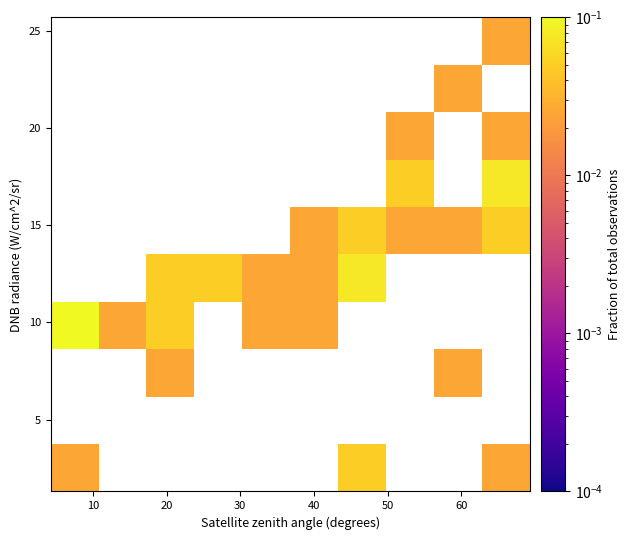

How many values in row_5 are above zero?

5